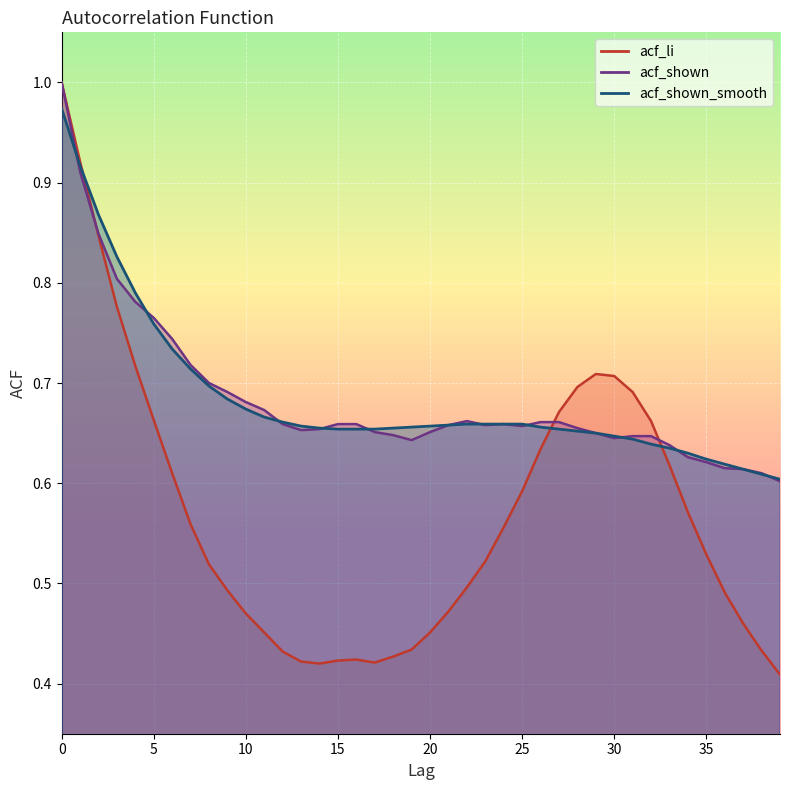

Where is the first local maximum for acf_shown?

22